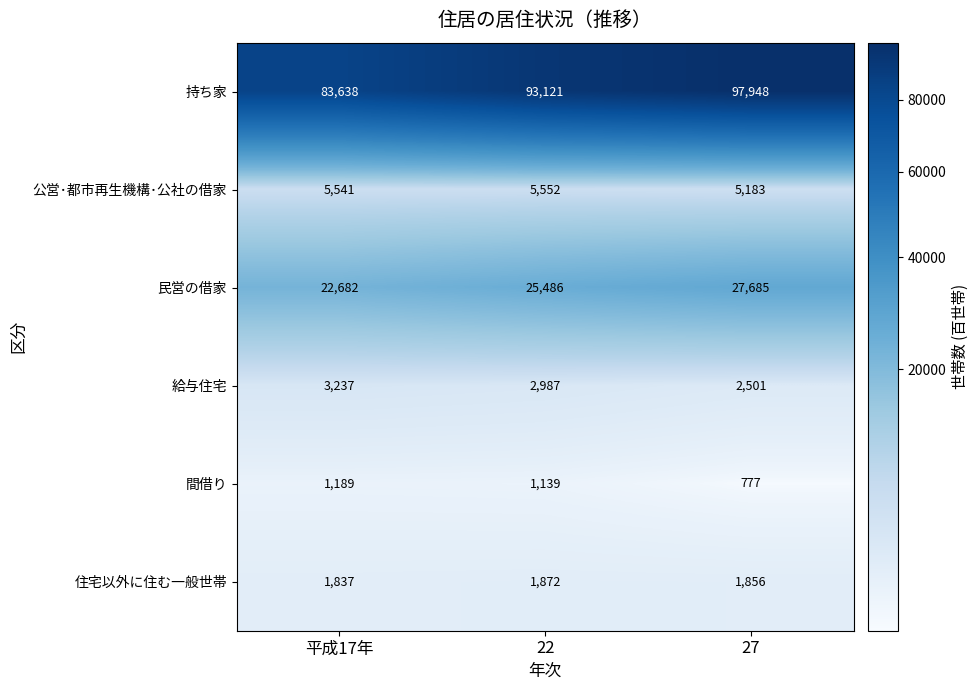

What is the total value across all series at 平成17年?

118124